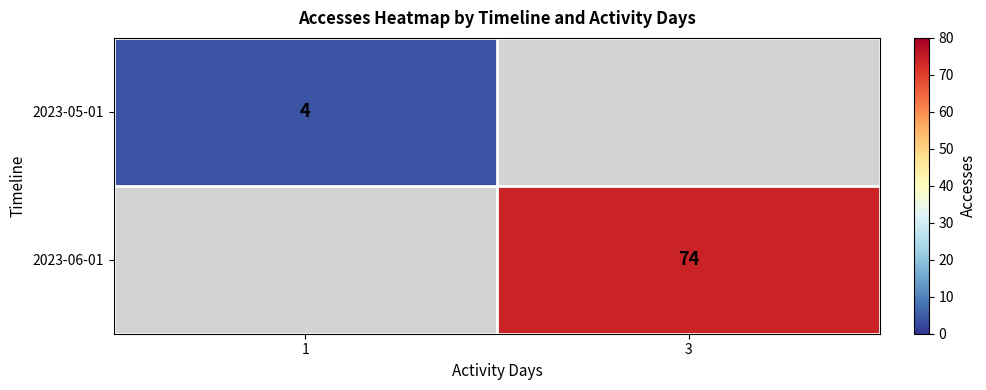

The 2023-05-01 series shows 4 at 1. True or false?

True